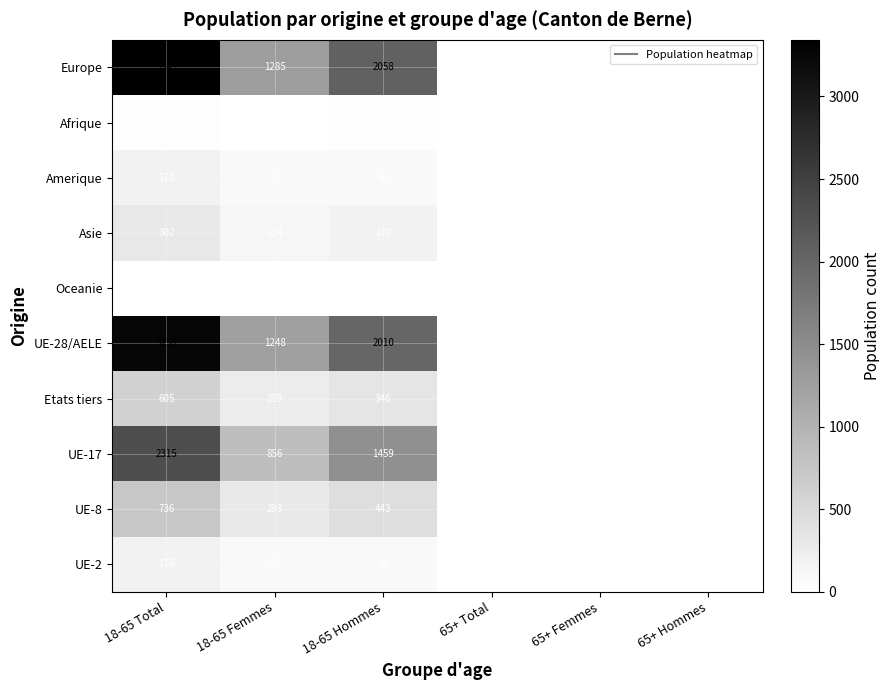

Between 65+ Total and 65+ Femmes, which series saw the biggest shift?

Europe